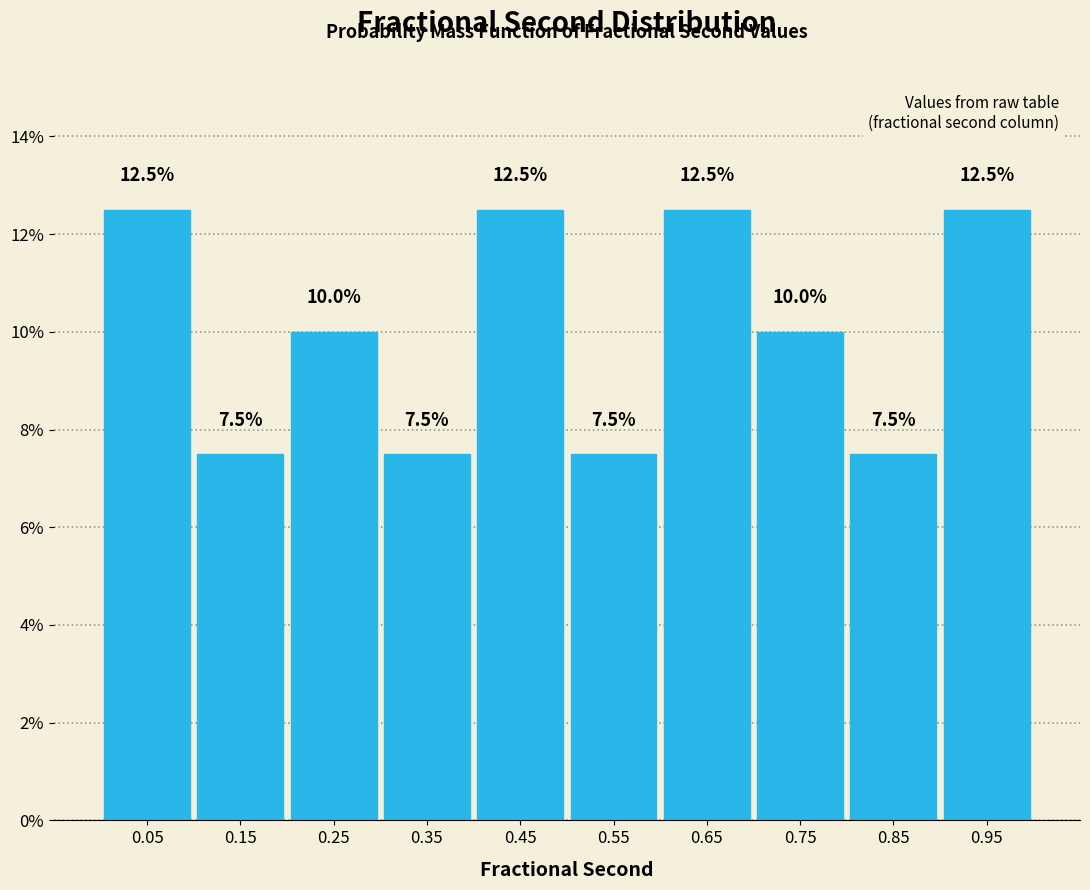

Reading left to right, list every bar in this chart as the range it spans on the x-axis followed by its height.

0.0 to 0.1: 12.5
0.1 to 0.2: 7.5
0.2 to 0.3: 10.0
0.3 to 0.4: 7.5
0.4 to 0.5: 12.5
0.5 to 0.6: 7.5
0.6 to 0.7: 12.5
0.7 to 0.8: 10.0
0.8 to 0.9: 7.5
0.9 to 1.0: 12.5